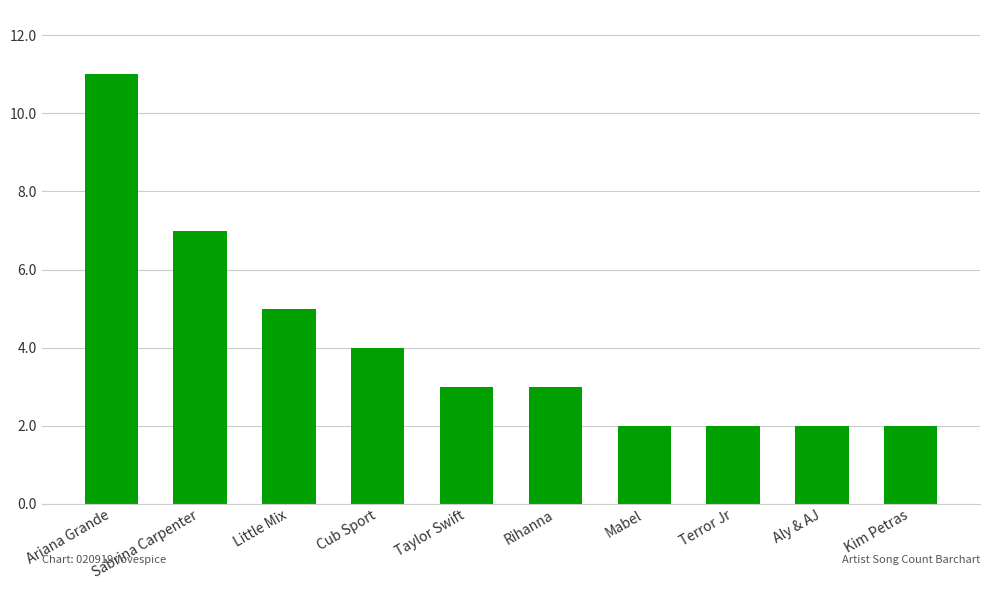

What is the difference between the second highest and minimum values?

5